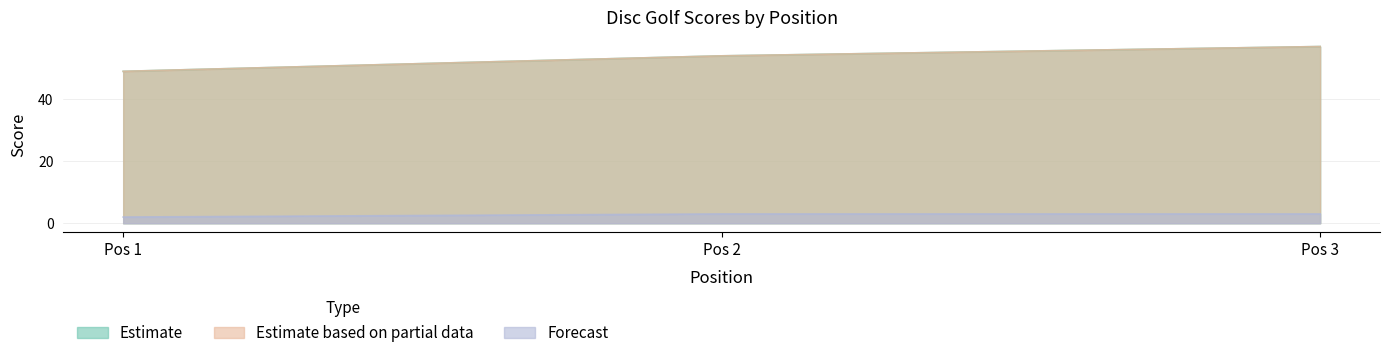

Does the chart display data point markers on the line(s)?

No